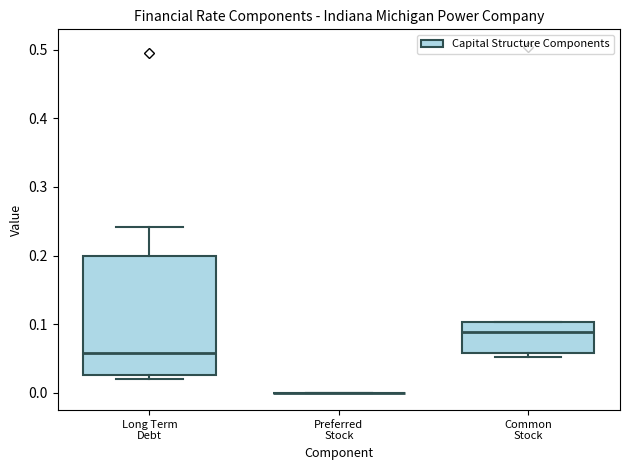

Reading left to right, transcribe this box plot: for each box, give where its median line is, the range the box spans, and where its two whiskers end, as read against the y-axis. The values are not printed on the chart, so give them approximately, as read against the axis.

Long Term Debt: median 0.06, box 0.03 to 0.20, whiskers 0.02 to 0.24
Preferred Stock: box collapsed to a line at 0.00, whiskers 0.00 to 0.00
Common Stock: median 0.09, box 0.06 to 0.10, whiskers 0.05 to 0.10